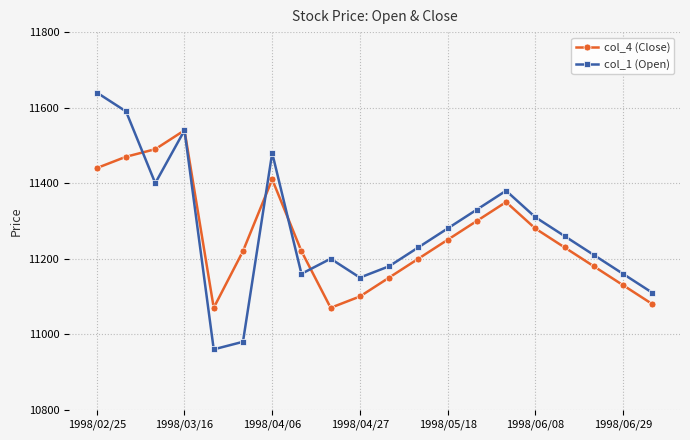

What is the sum of all col_4 (Close) values?

225180